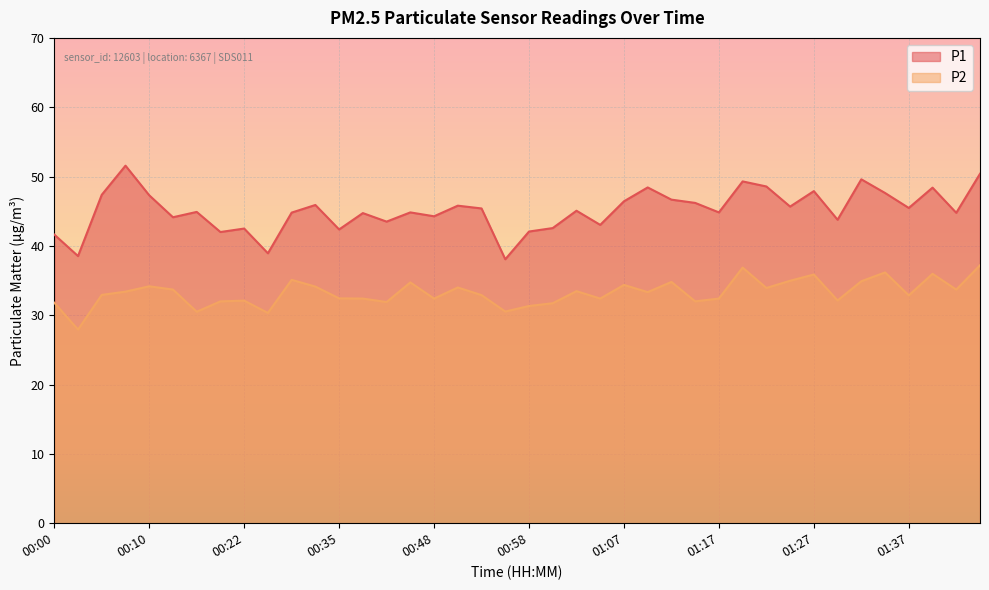

What value does the P2 series have at 01:07?

34.4